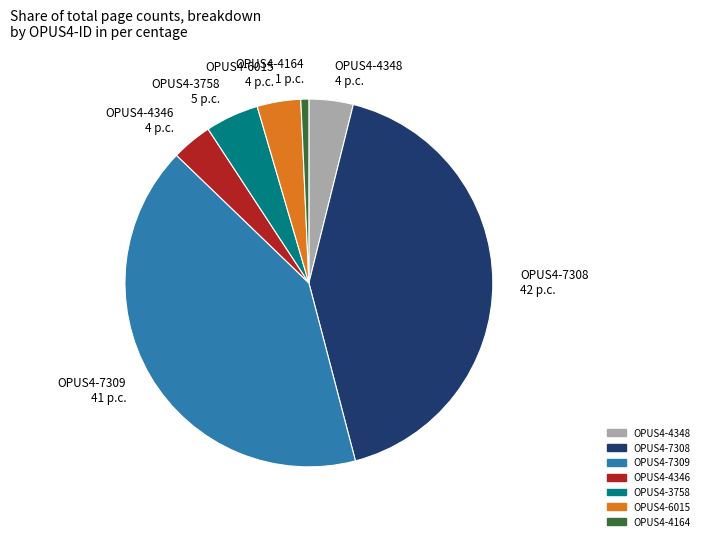

The OPUS4-3758 5 p.c. slice represents 5% of the pie. True or false?

True